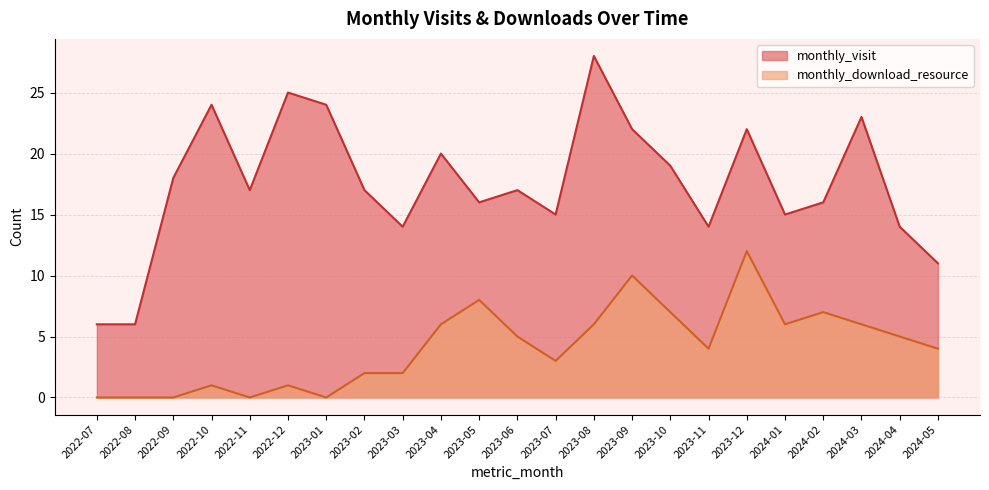

How many values in the monthly_download_resource series exceed 4?

11